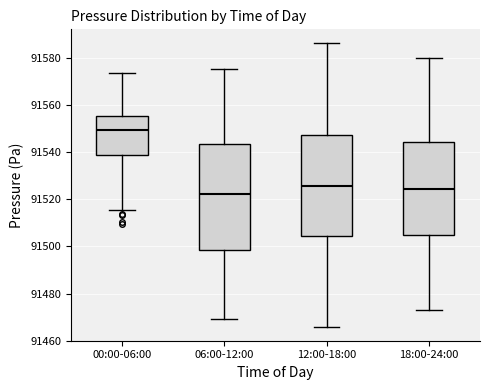

Which box is the tallest, from its lower edge to its upper edge?

06:00-12:00